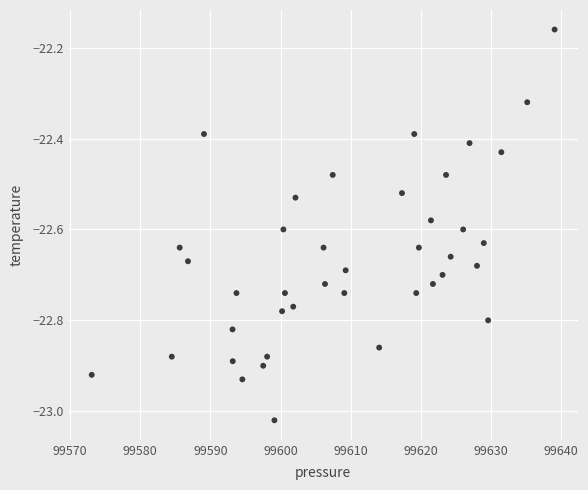

What is the range of Y values (max minus min)?

0.9